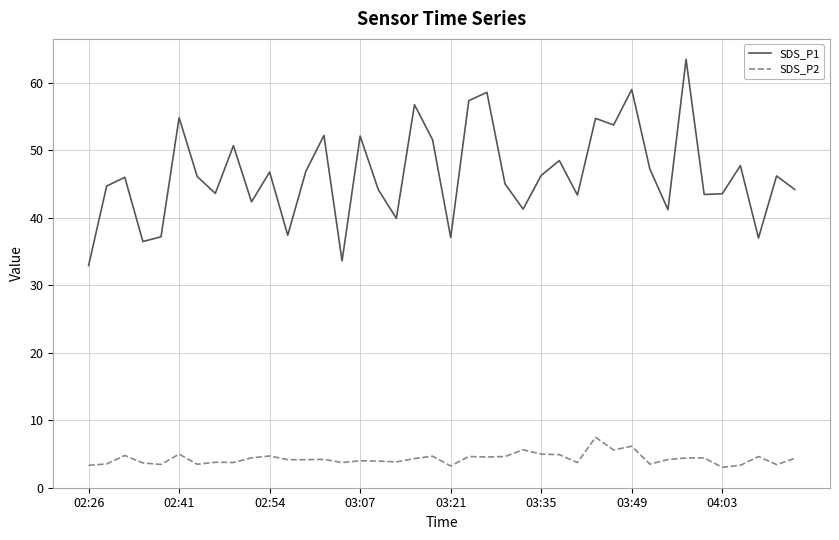

What is the smallest value displayed?

3.0